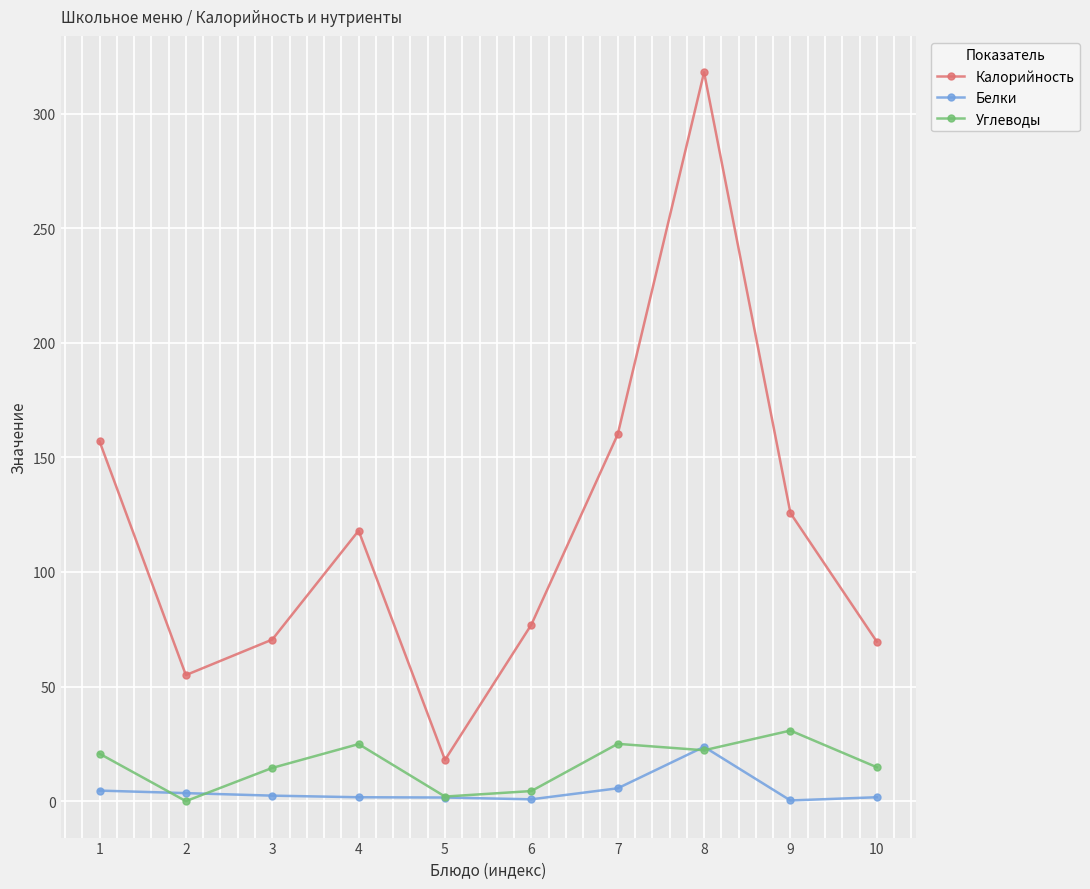

In Калорийность, how many points are lower than both neighbors (excluding endpoints)?

2